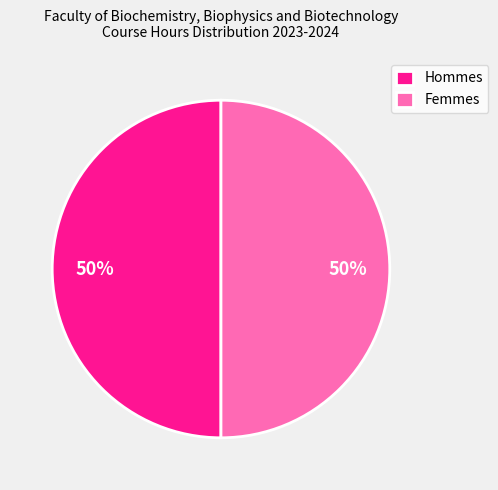

To the nearest percent, what percentage of the pie is Hommes?

50%